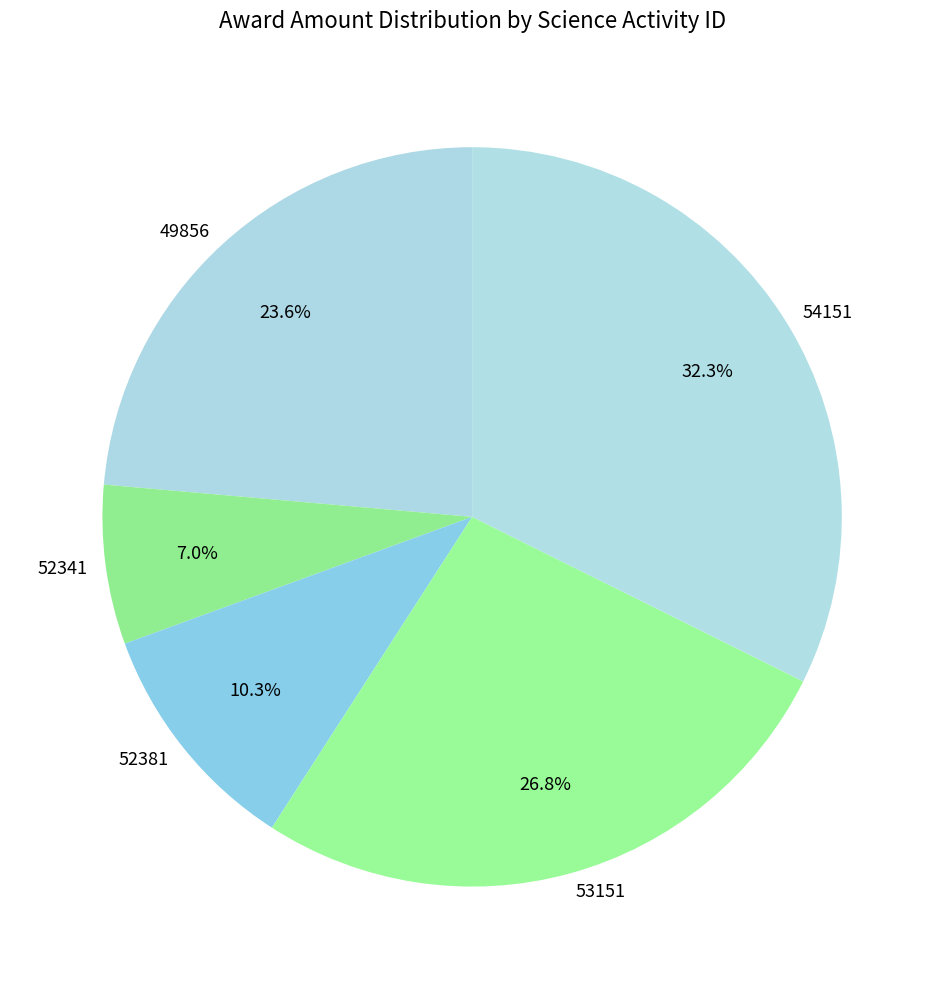

Does any single category account for the majority?

No